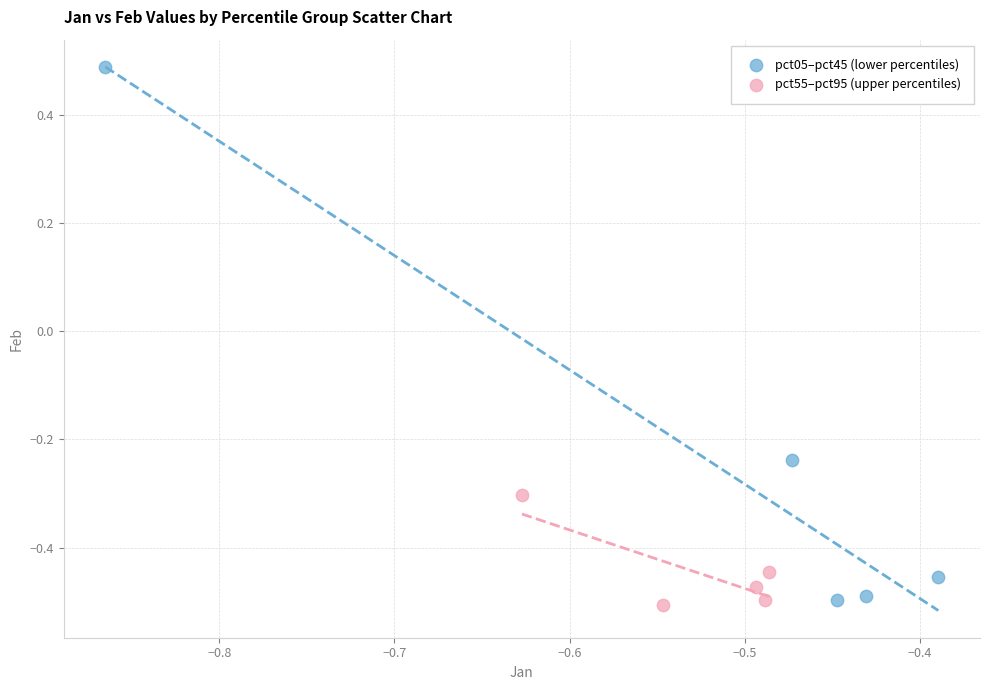

Which series has the largest Y range (max minus min)?

pct05–pct45 (lower percentiles)